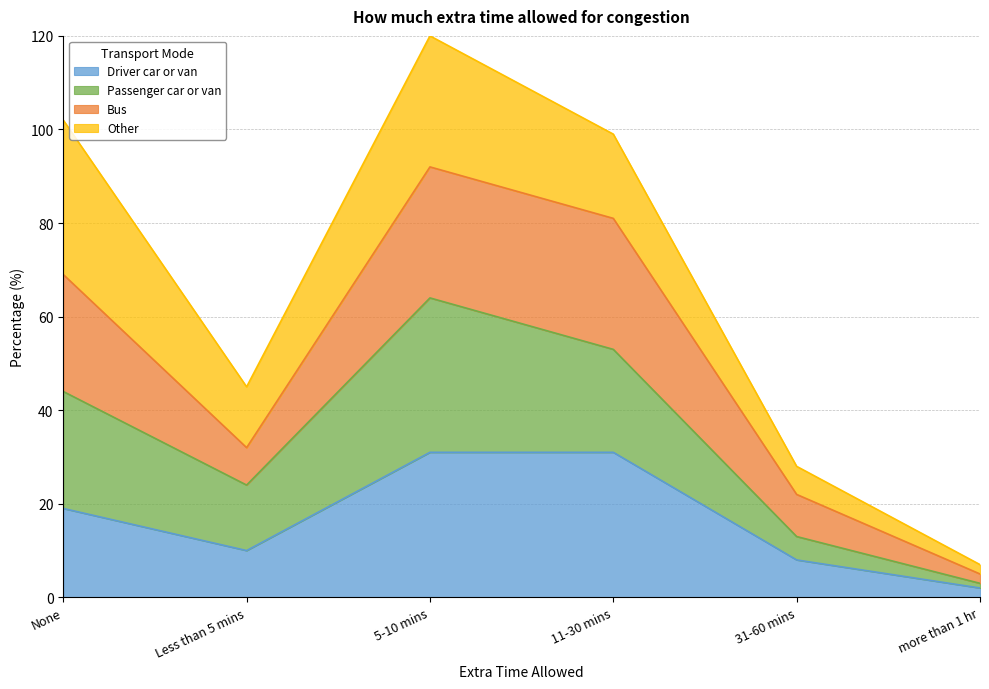

At which category is the sum across all series the highest?

5-10 mins